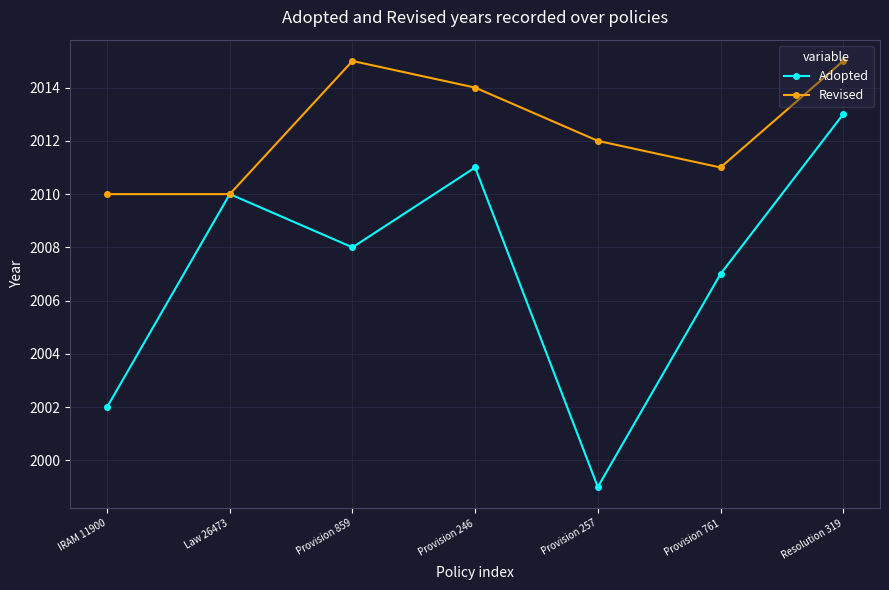

True or false: Adopted has a value of 551 at Provision 859.

False